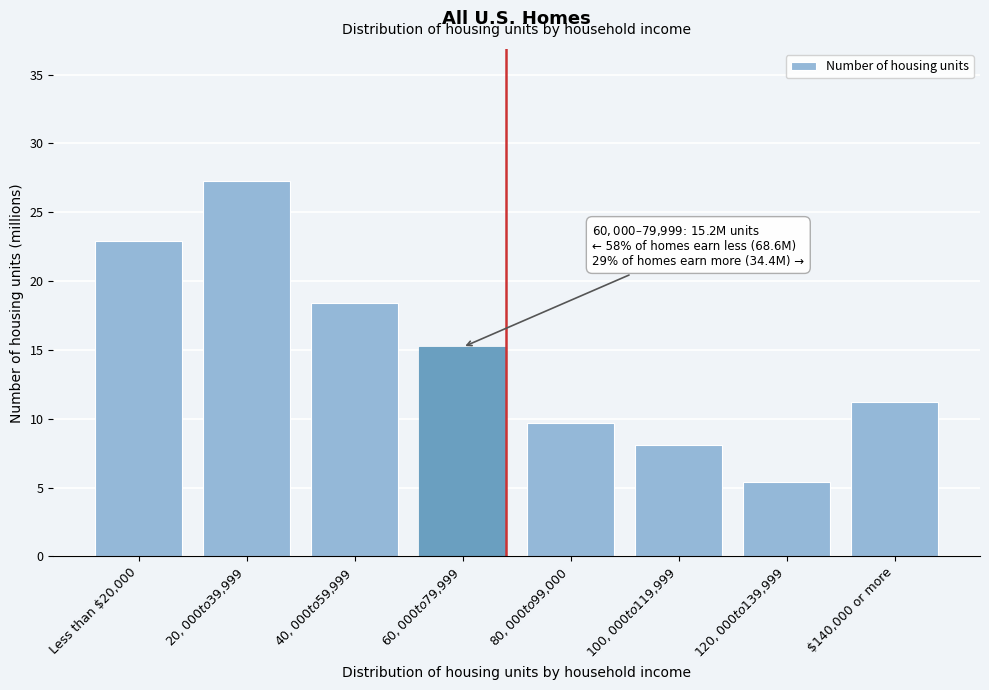

Reading left to right, extract all data points from this chart.

22.9	27.3	18.4	15.2	9.7	8.1	5.4	11.2